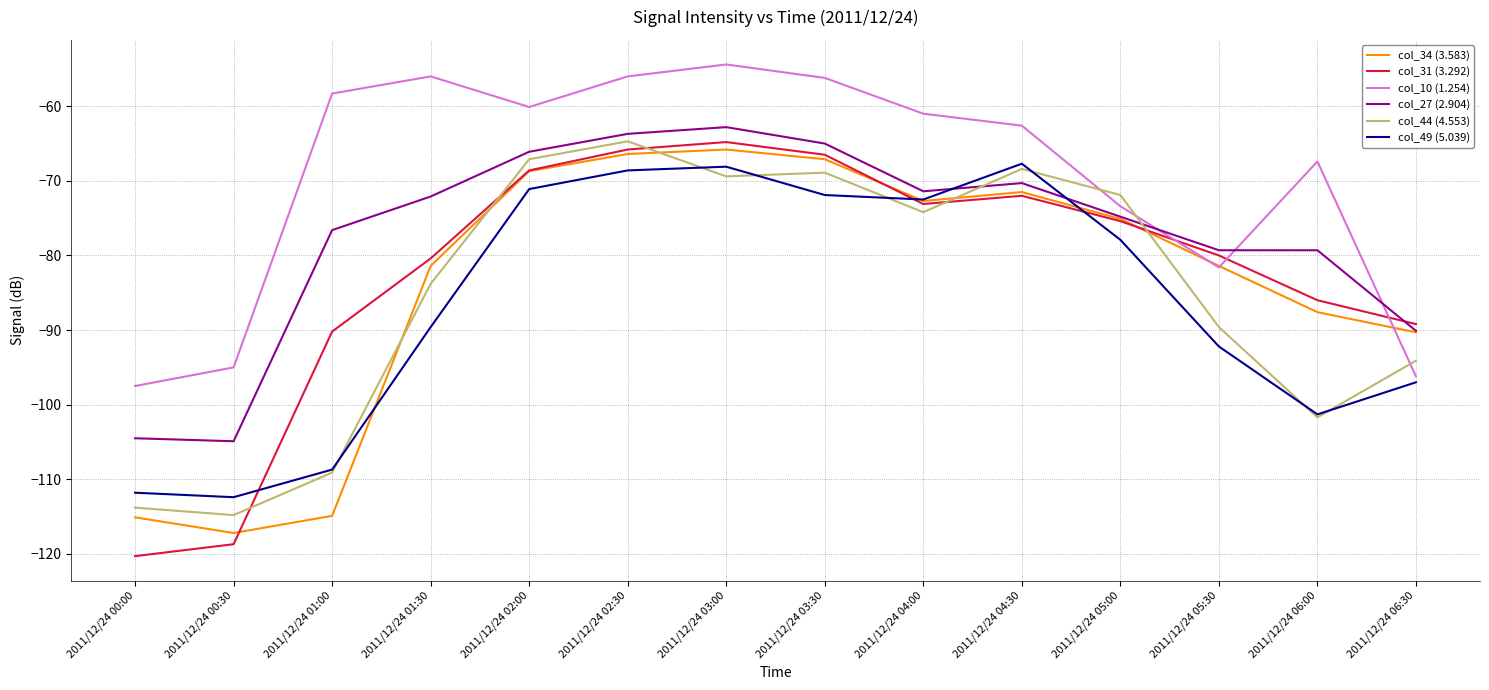

What is the difference between the col_44 (4.553) values at 2011/12/24 00:30 and 2011/12/24 02:00?

47.7